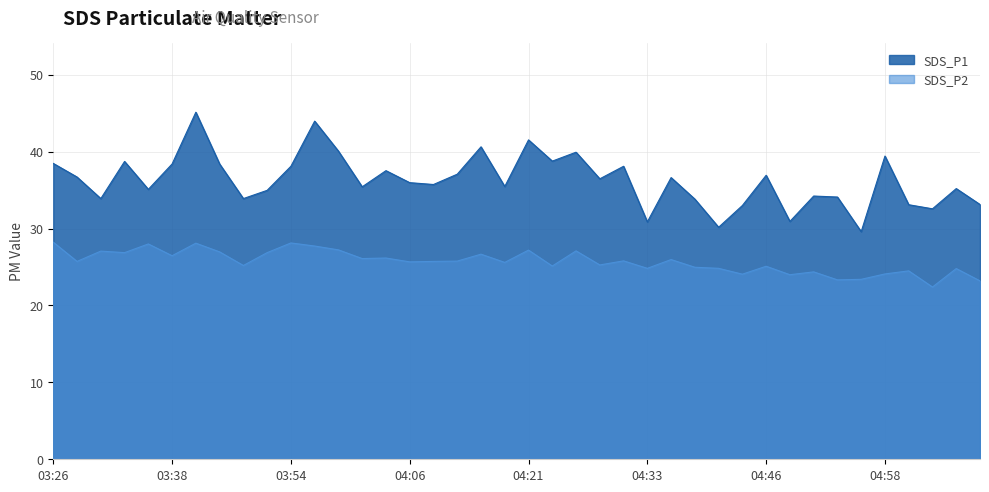

Which series has the largest total across all categories?

SDS_P1